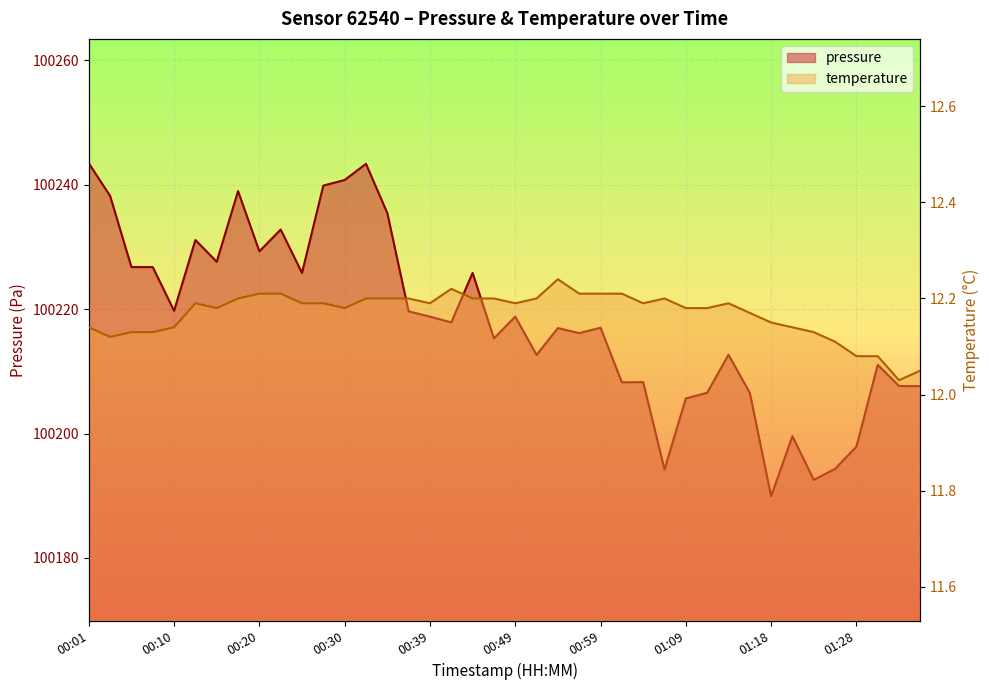

What is the spread (max minus min) of values at 00:18?

100226.8